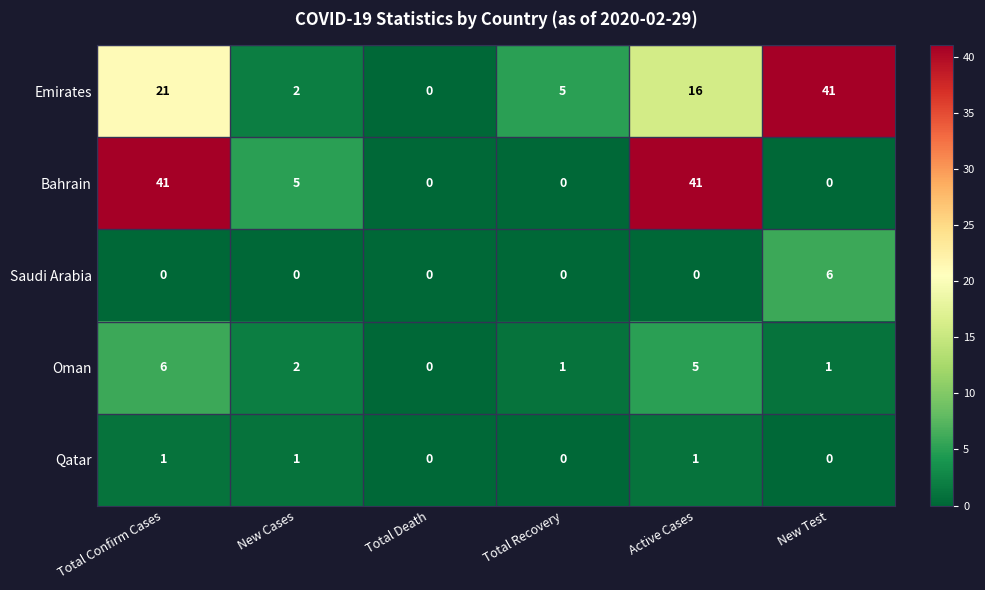

What is the sum of all Oman values?

15